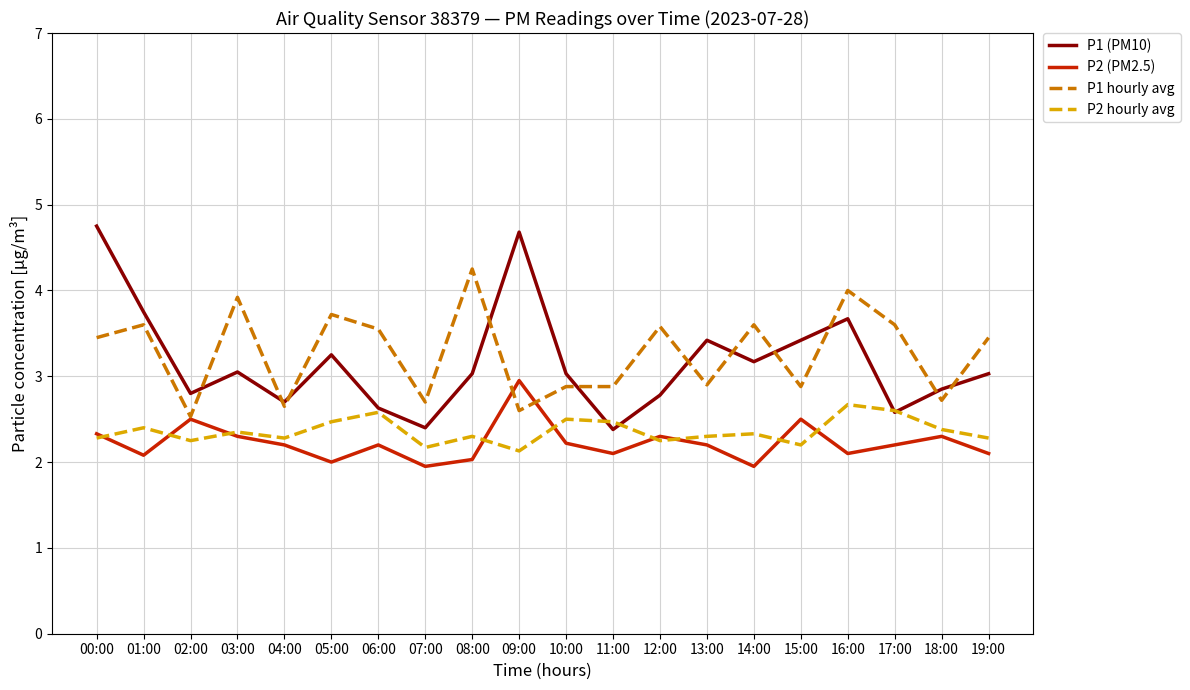

True or false: P1 hourly avg has a value of 2.6 at 04:00.

True